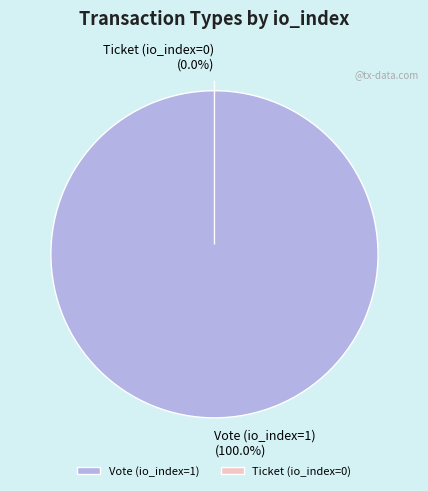

Count the number of slices in the pie.

2